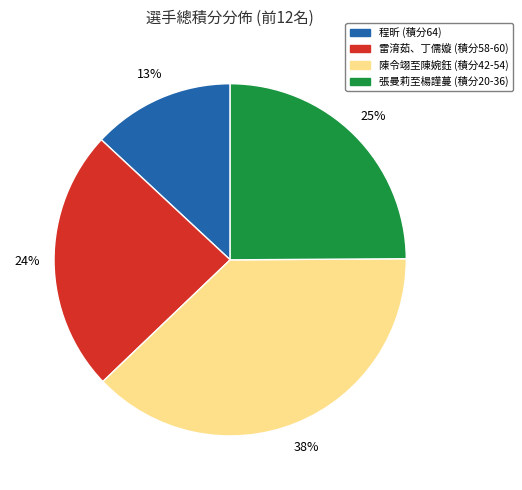

Is there any slice that represents more than half of the pie?

No